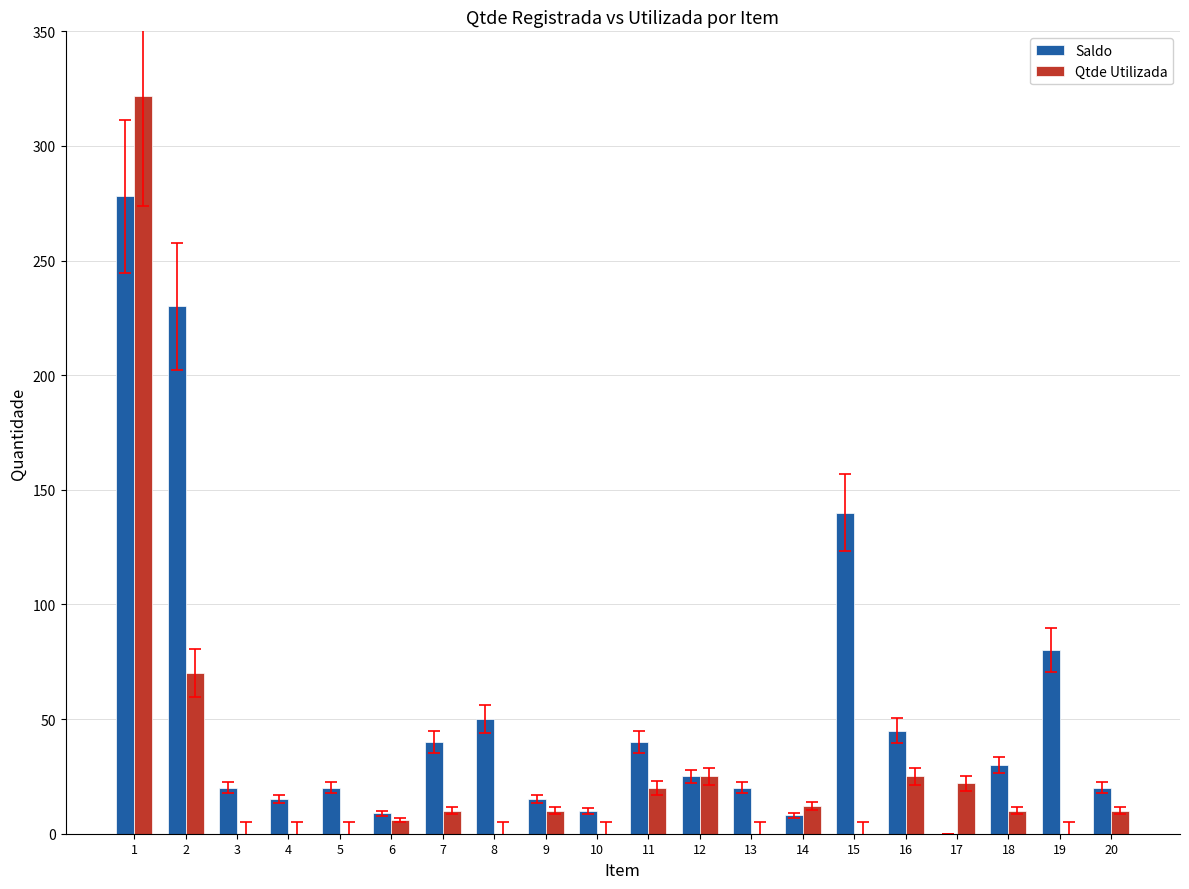

At which label is Saldo closest to 139?

15